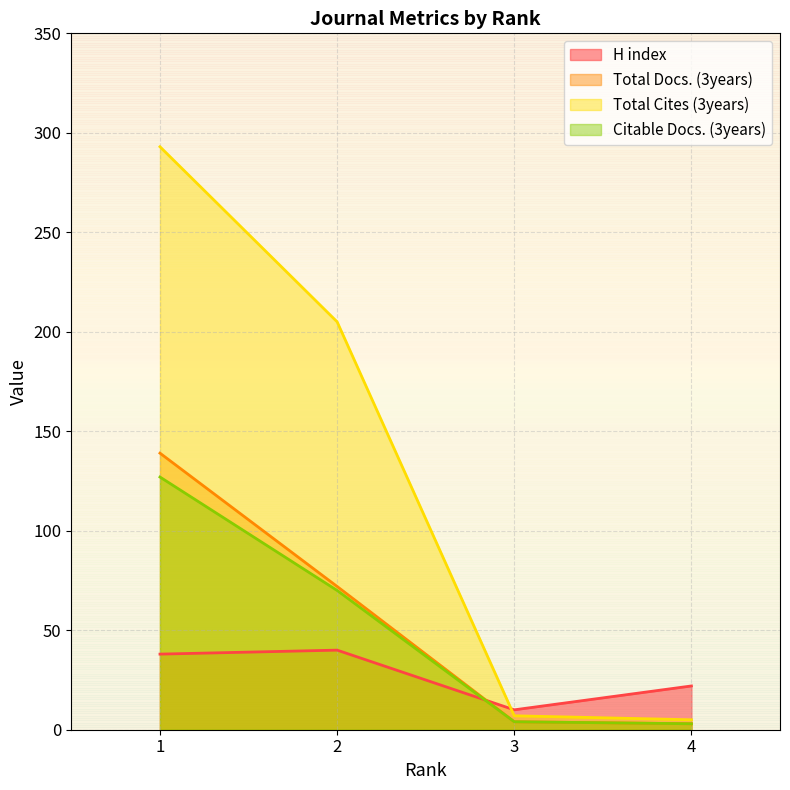

The H index series shows 10 at 3. True or false?

True